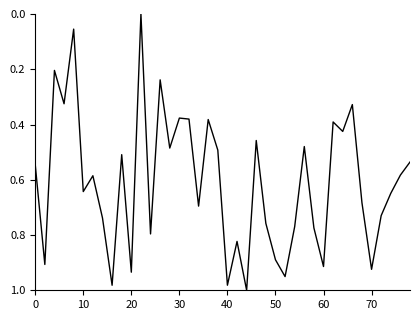

How many points are lower than both their immediate neighbors (excluding endpoints)?

13